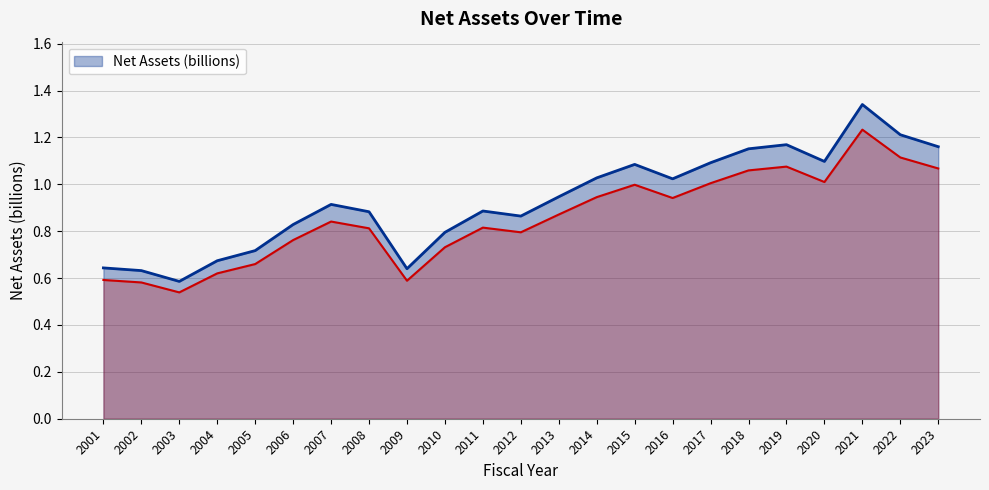

Rank the categories by value from highest to lowest.

2021, 2022, 2019, 2023, 2018, 2020, 2017, 2015, 2014, 2016, 2013, 2007, 2011, 2008, 2012, 2006, 2010, 2005, 2004, 2001, 2009, 2002, 2003